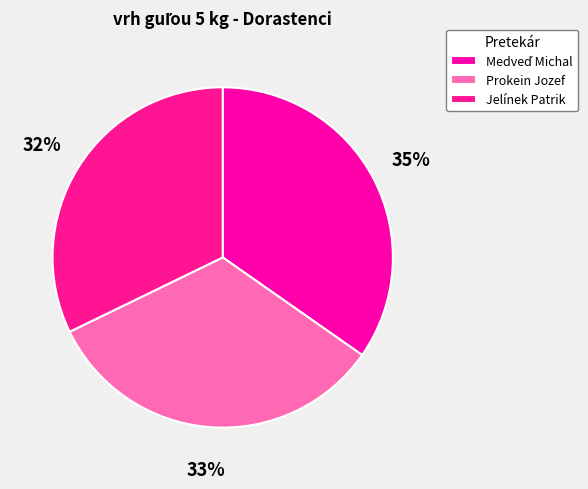

Do Prokein Jozef and Medveď Michal together represent more than half of the pie?

Yes